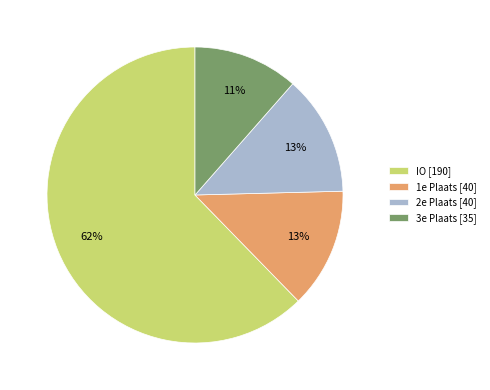

How many slices are in this pie chart?

4